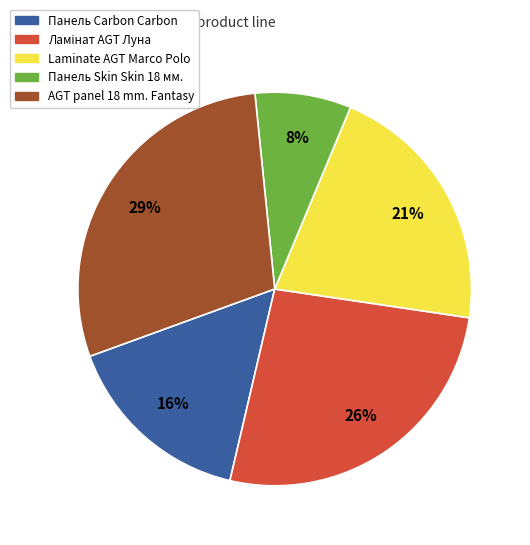

What percentage is the Панель Skin Skin 18 мм. slice, to the nearest percent?

8%